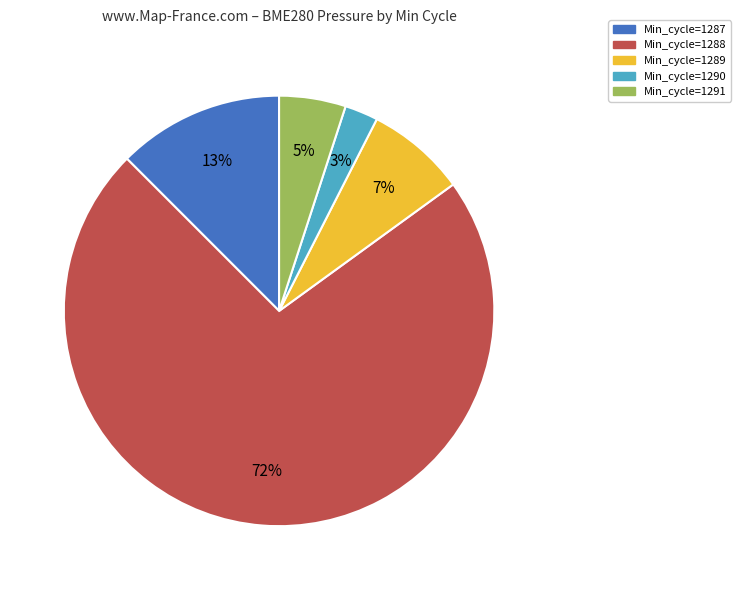

To the nearest percent, what is the average slice percentage?

20%